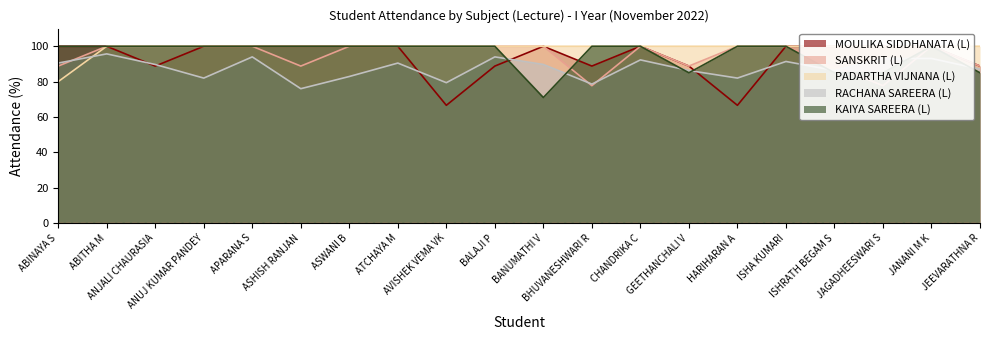

How many values in the RACHANA SAREERA (L) series exceed 89?

11